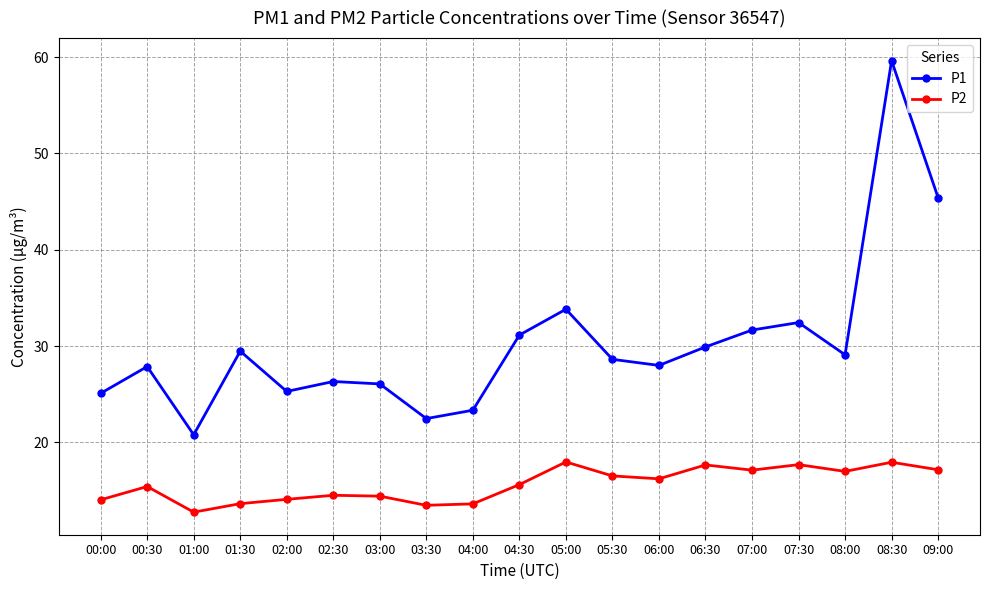

True or false: P2 and P1 intersect in this chart.

False